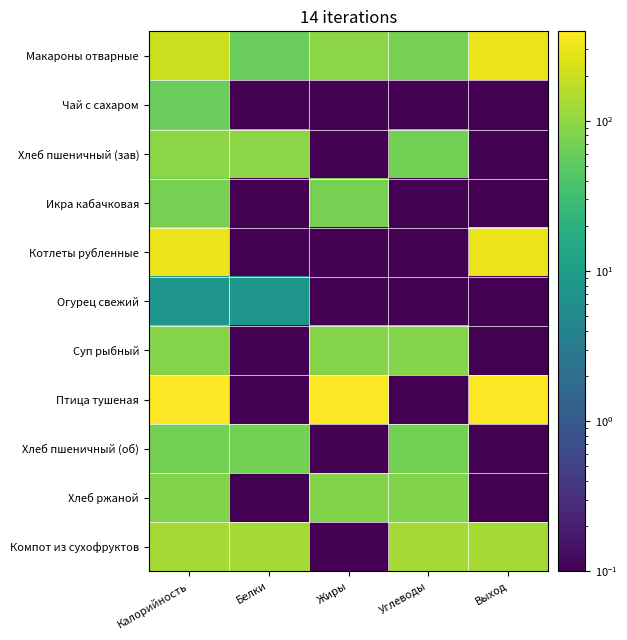

Which has a higher value, Жиры or Калорийность?

Калорийность